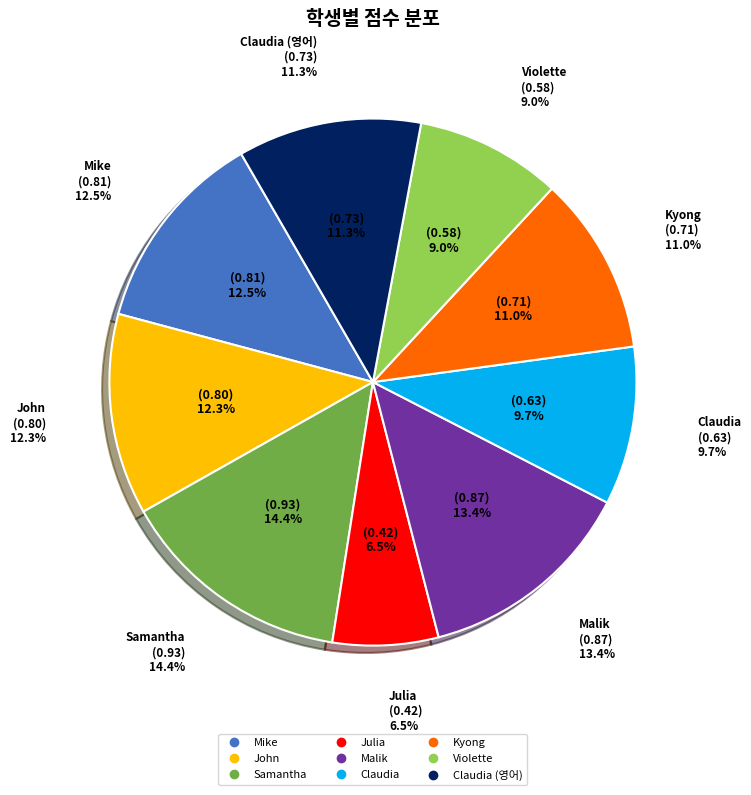

Count the number of slices in the pie.

9